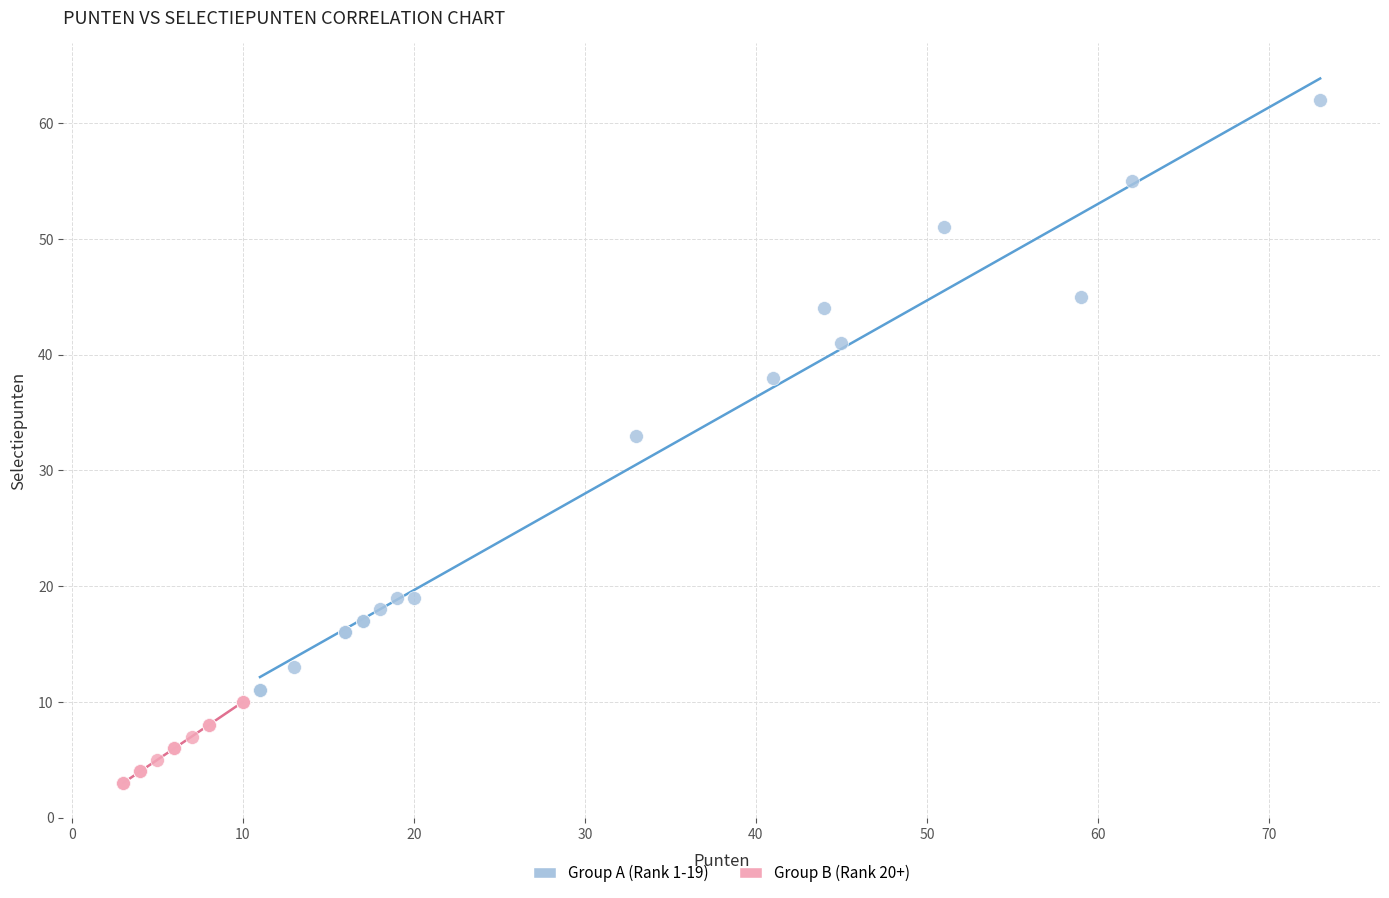

What are all the series names shown in the legend?

Group A (Rank 1-19), Group B (Rank 20+)